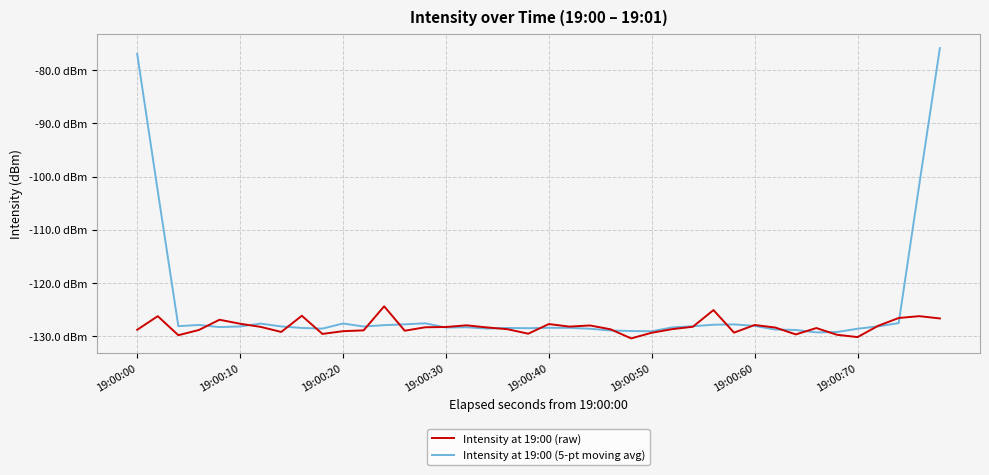

What are all the series names shown in the legend?

Intensity at 19:00 (raw), Intensity at 19:00 (5-pt moving avg)